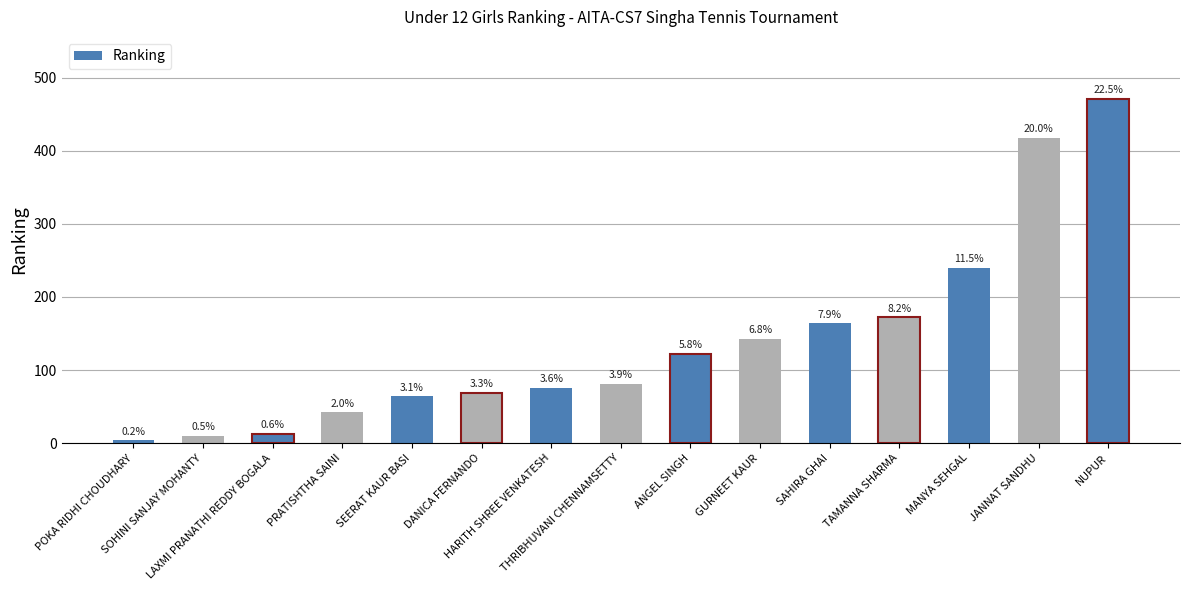

Which label corresponds to the largest value in the chart?

NUPUR